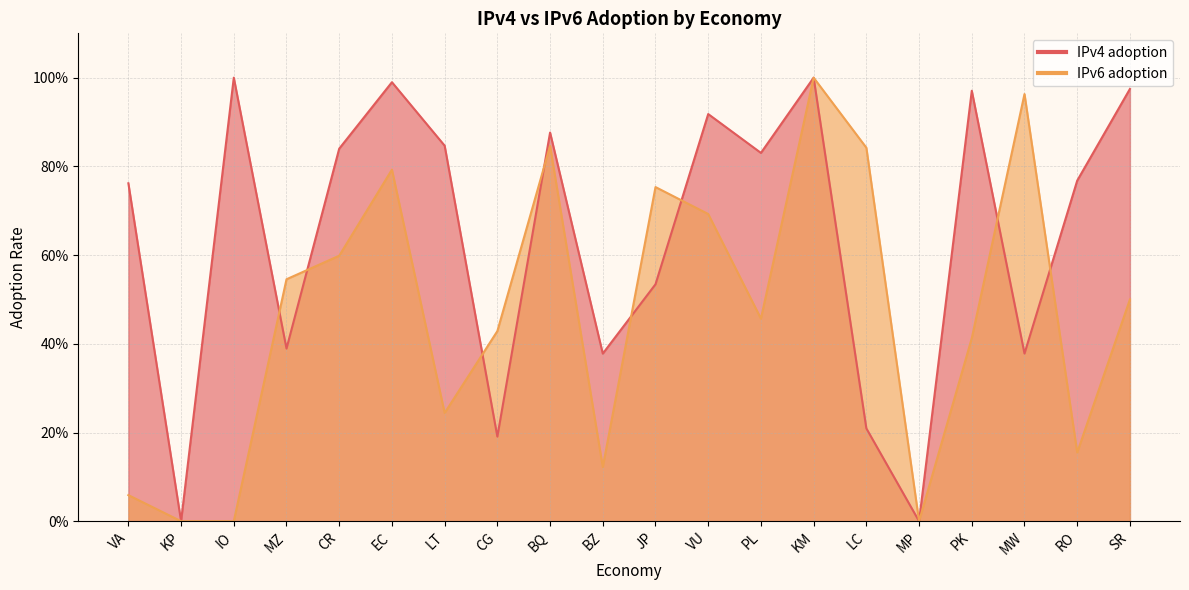

At how many categories does at least one series exceed 0?

18